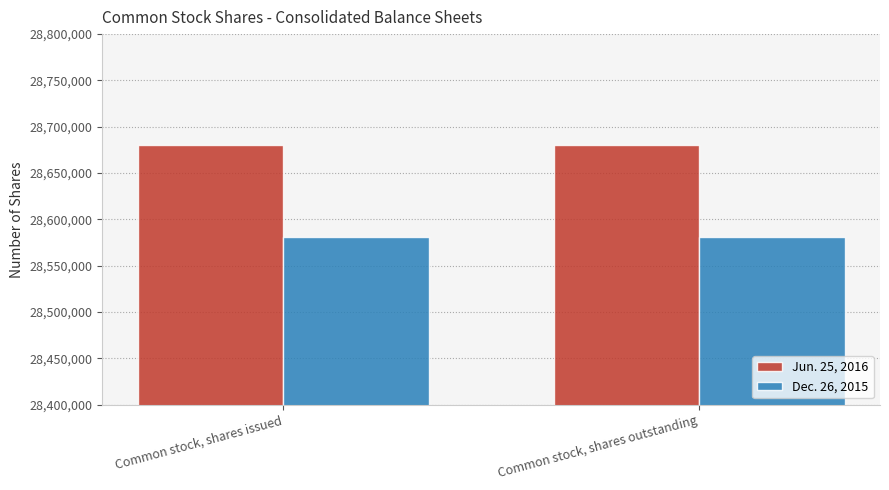

What is the smallest value displayed?

28581182